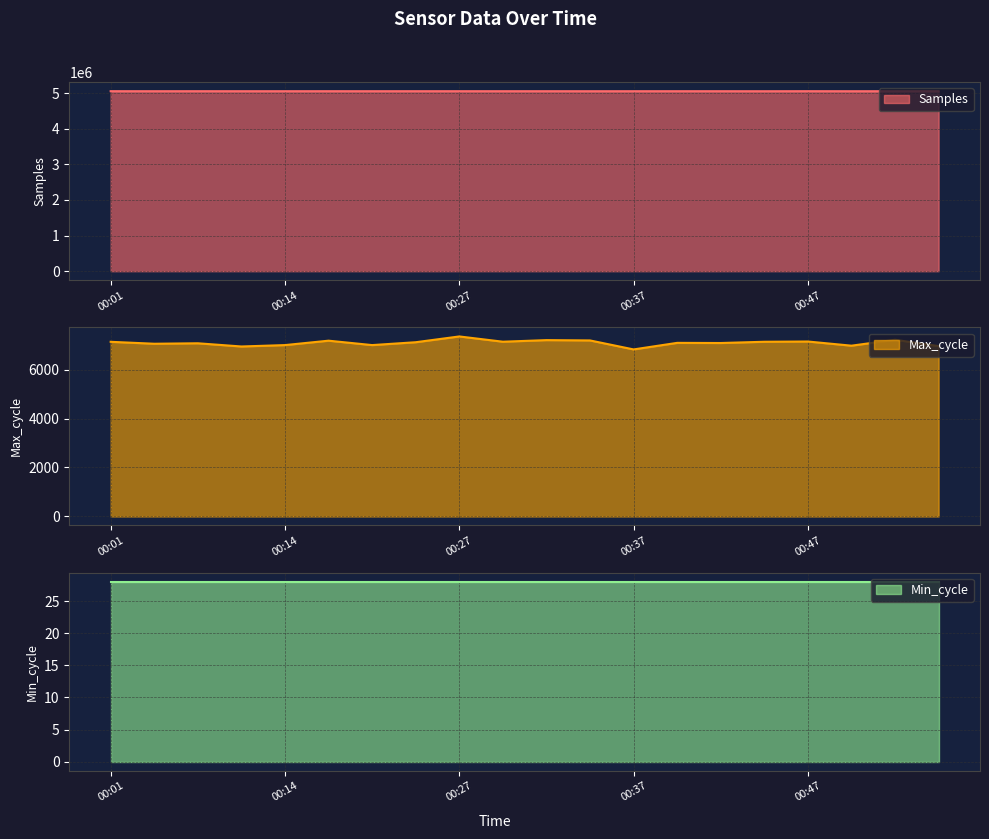

True or false: Max_cycle and Samples intersect in this chart.

False